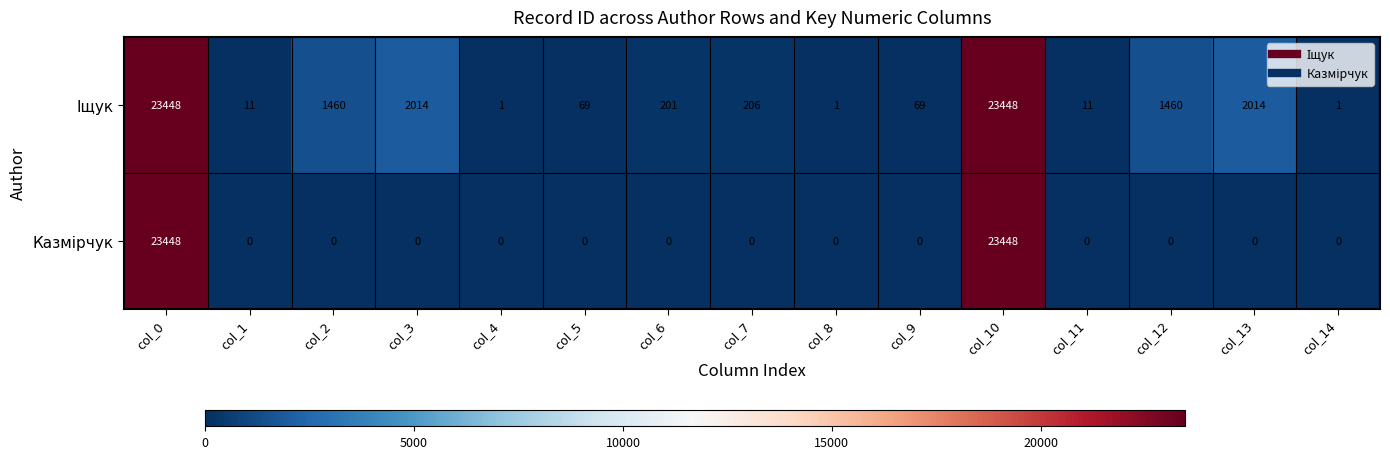

What is the difference between the highest and lowest values at col_3?

2014